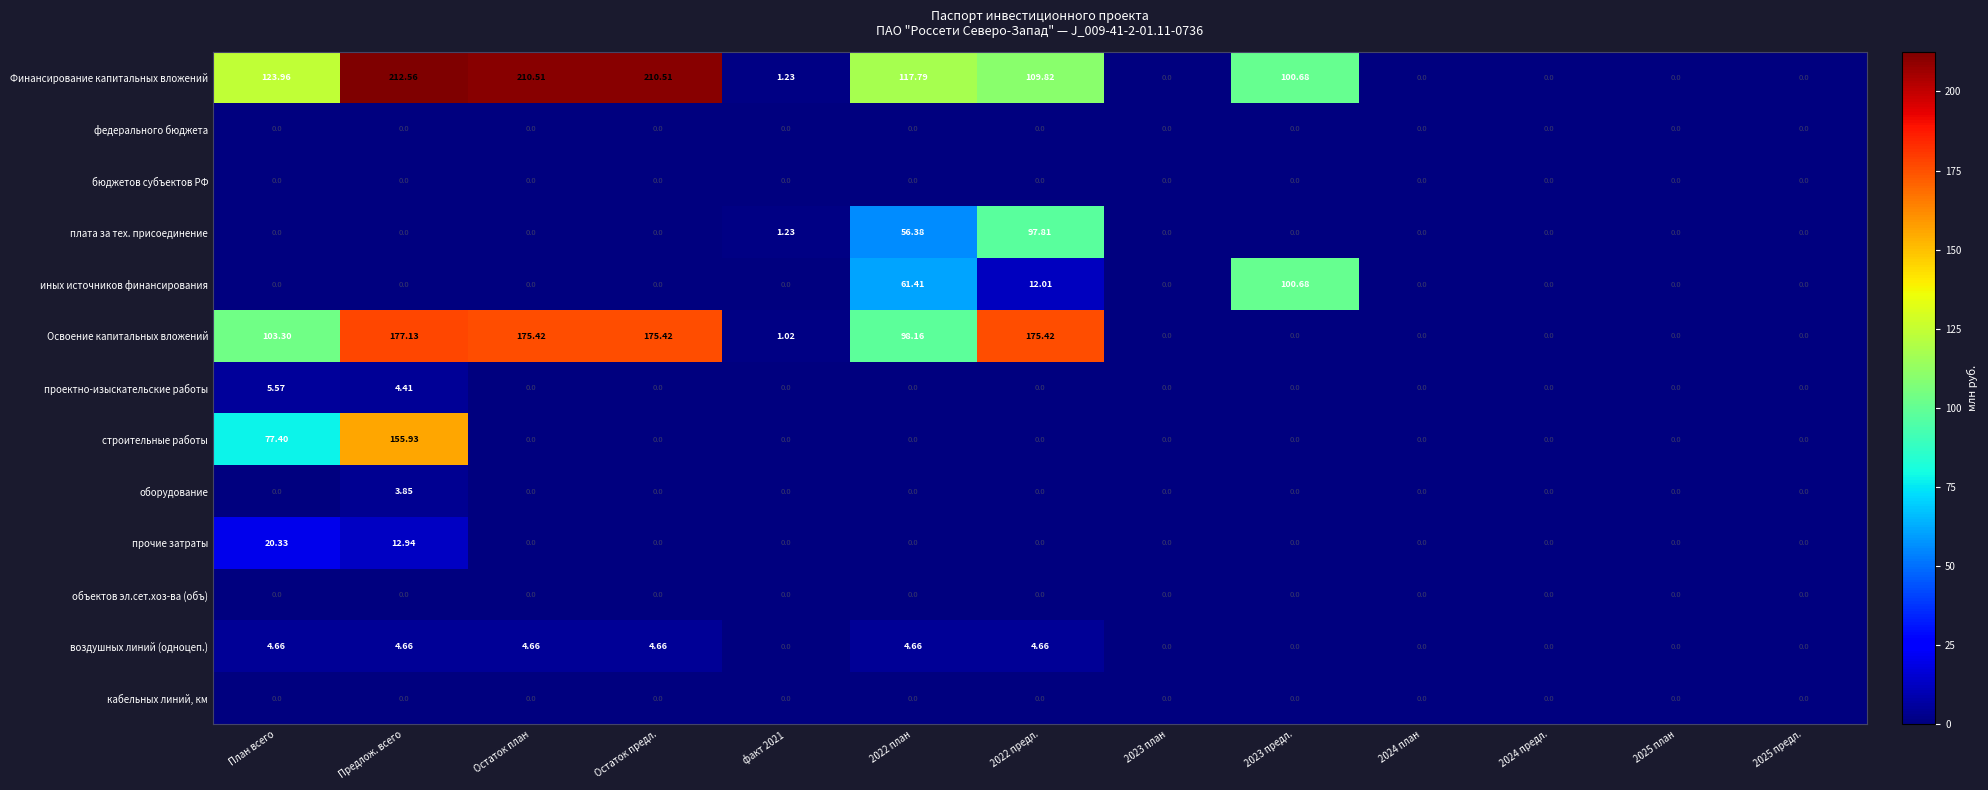

How many values in the Освоение капитальных вложений series are below 1?

6